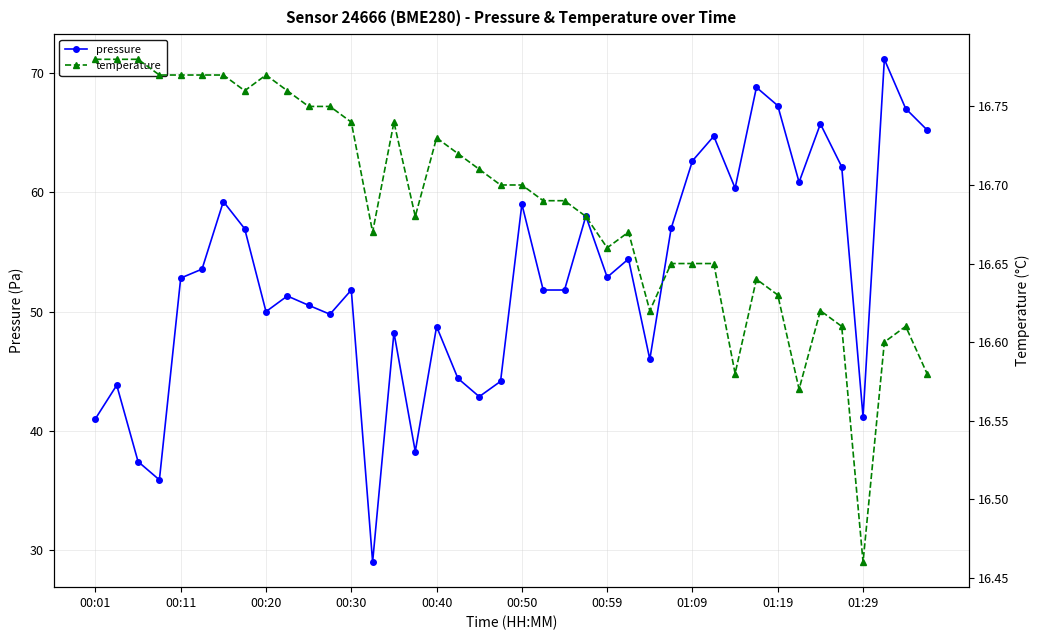

True or false: temperature and pressure cross at least once.

False